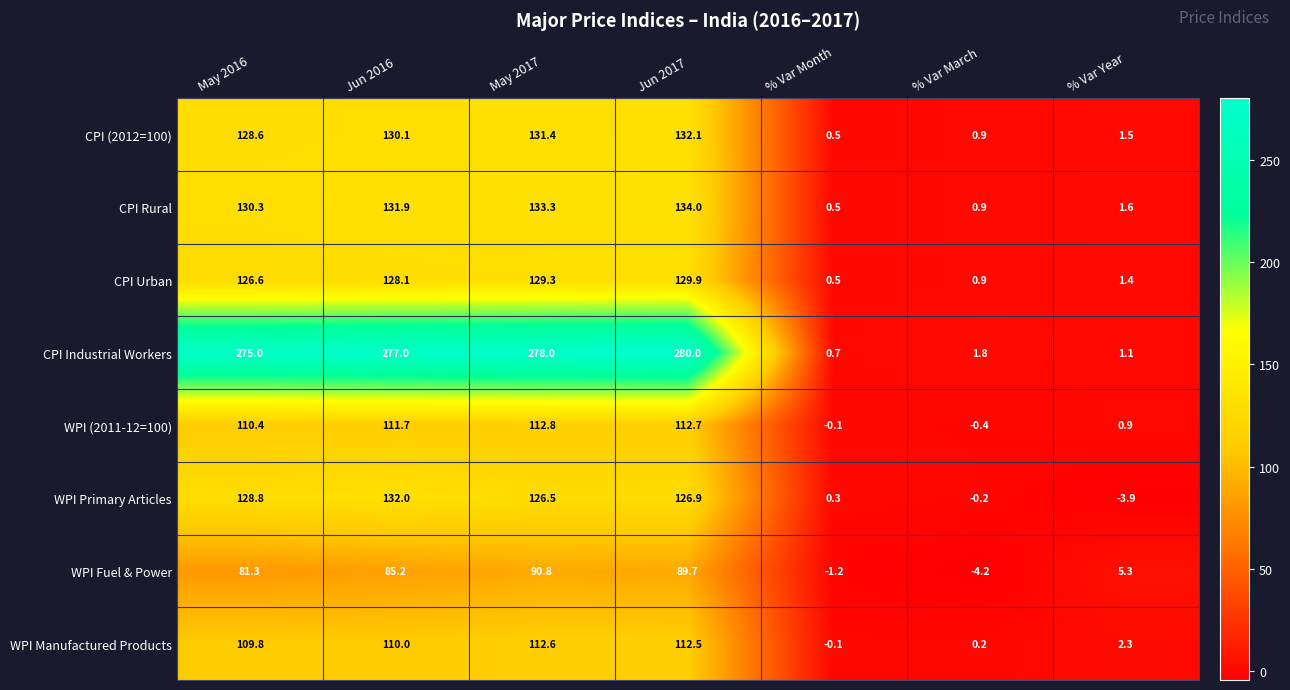

True or false: CPI (2012=100) has a value of 187.0 at May 2017.

False